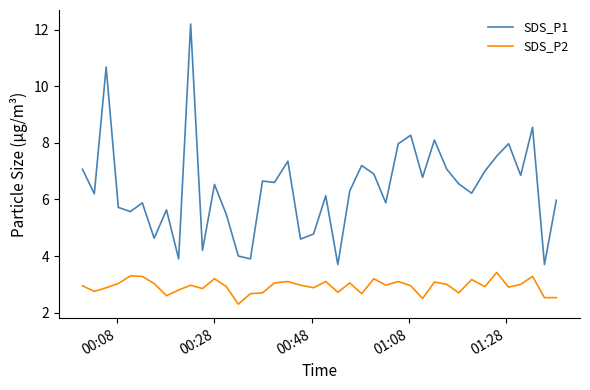

True or false: SDS_P1 and SDS_P2 cross at least once.

False